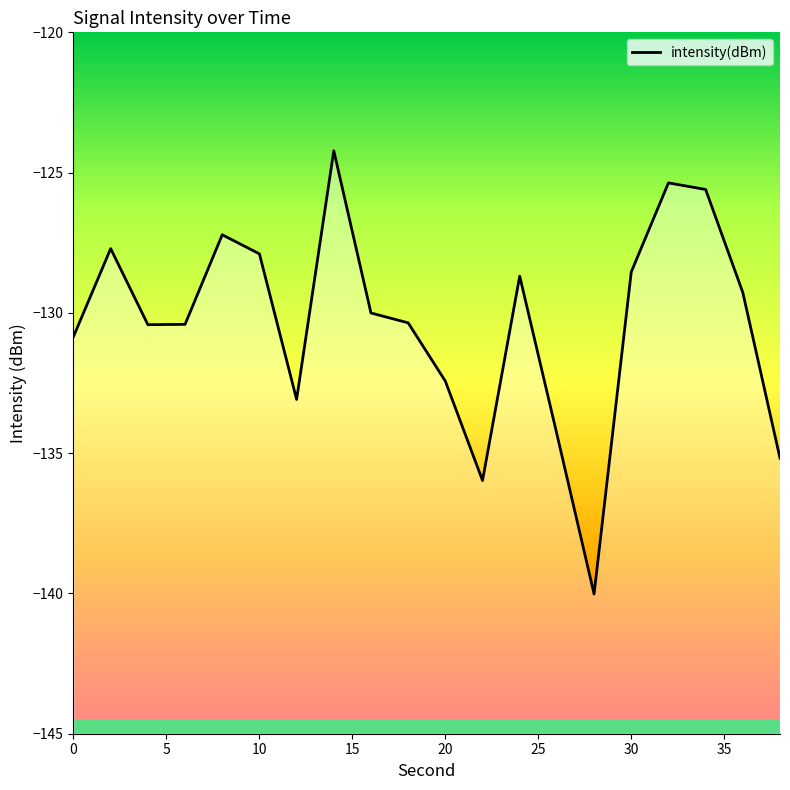

Count the number of data series in this chart.

1